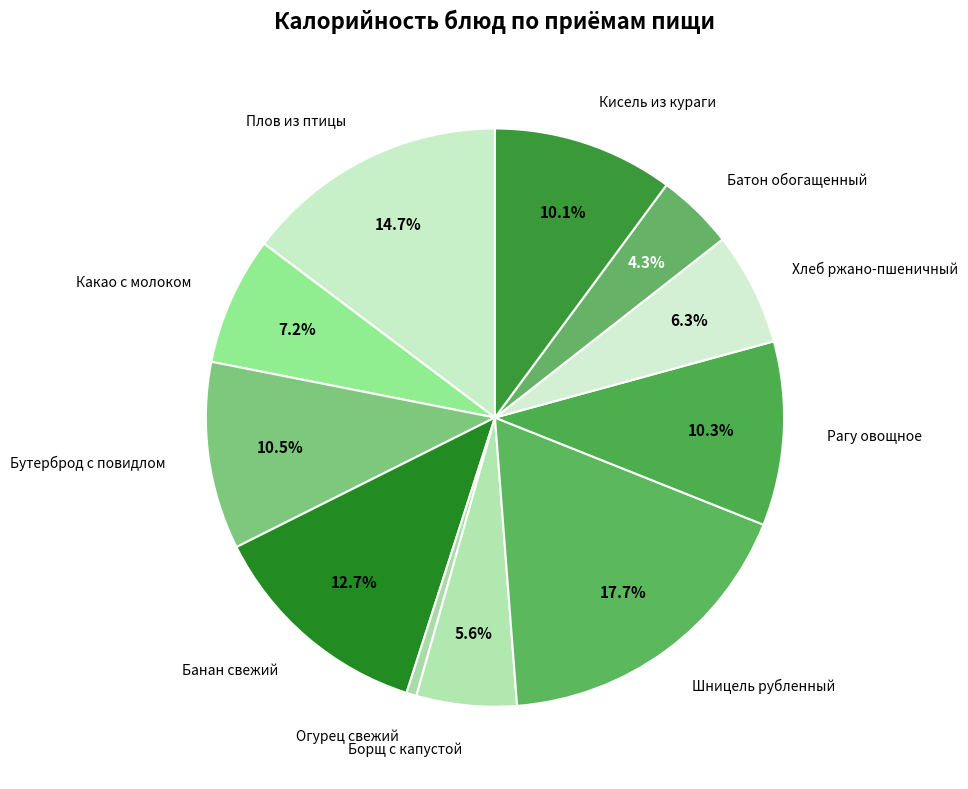

True or false: Плов из птицы accounts for 20% of the total.

False